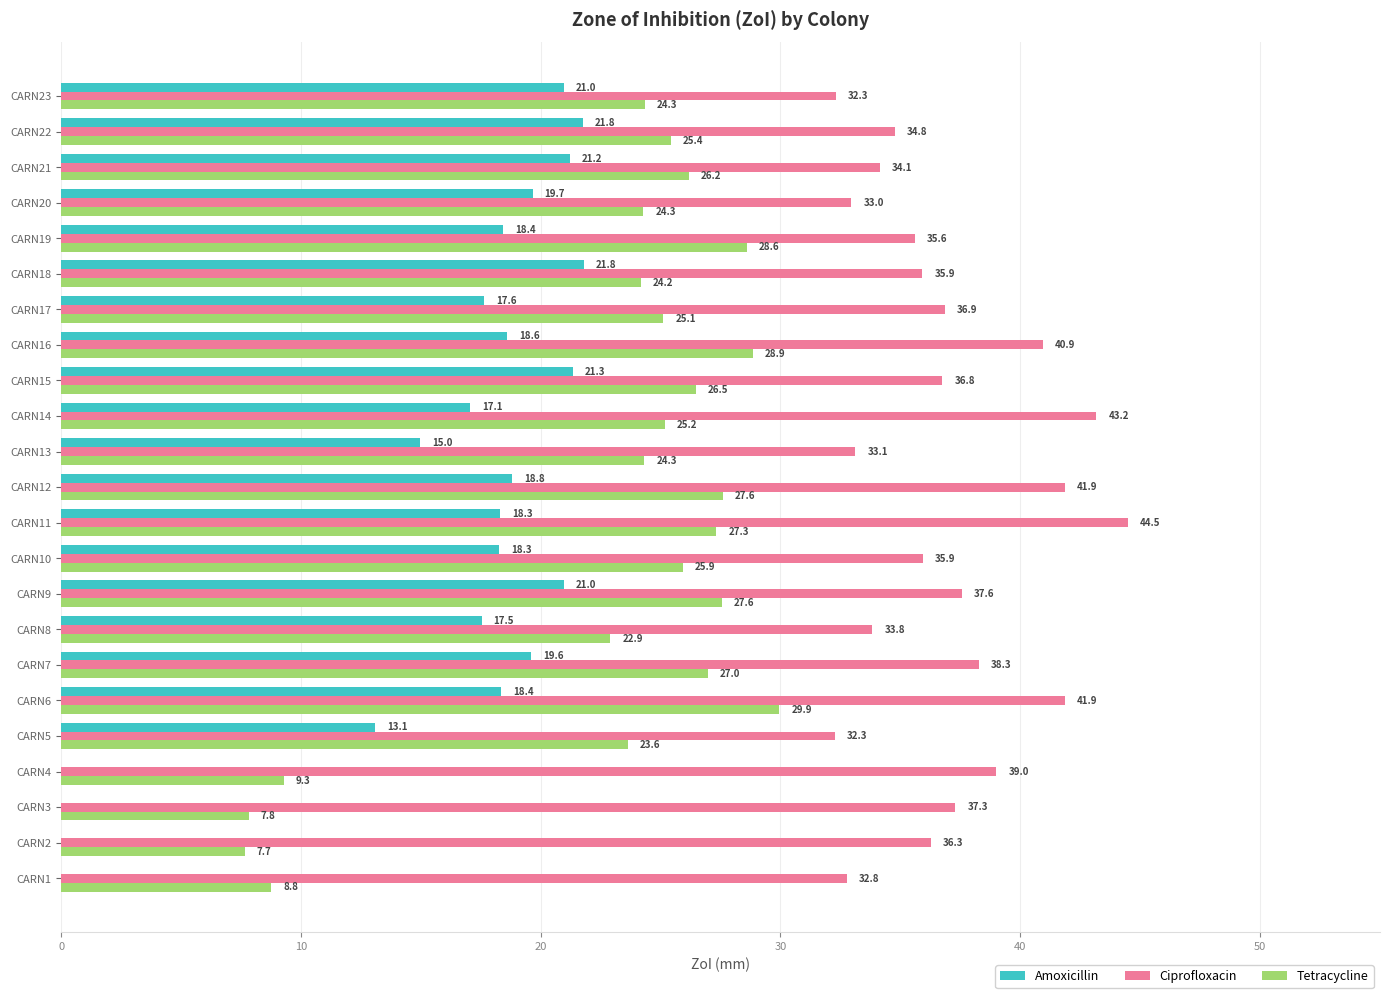

Which label corresponds to the largest value in the chart?

CARN11